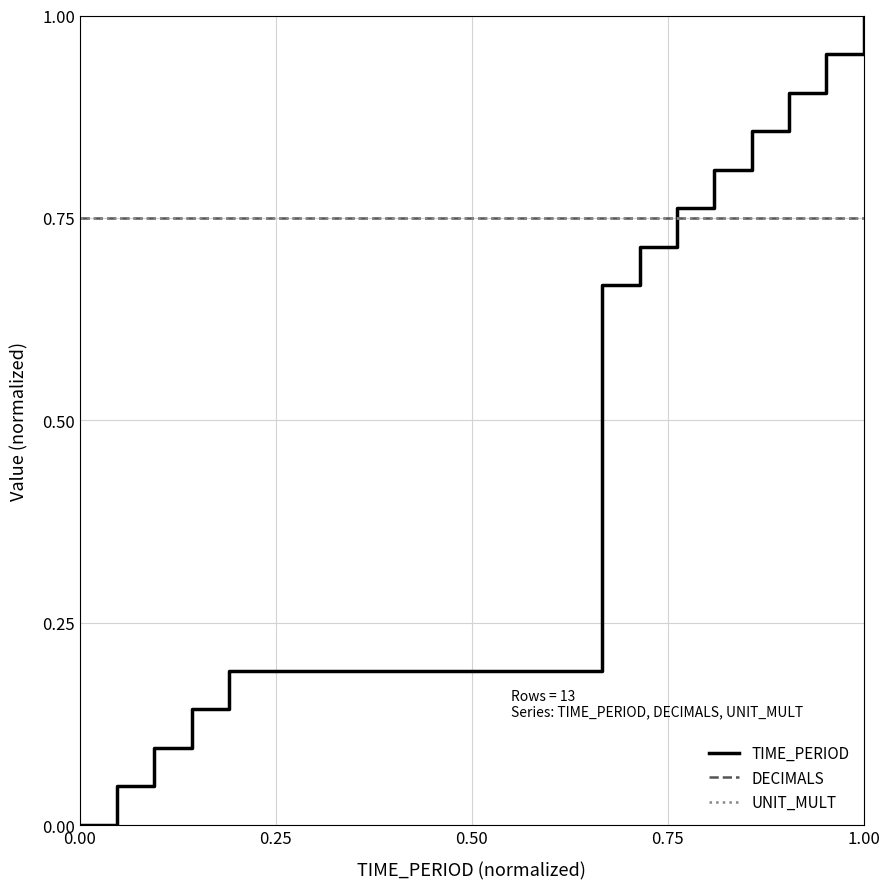

How many lines are shown in the chart?

3